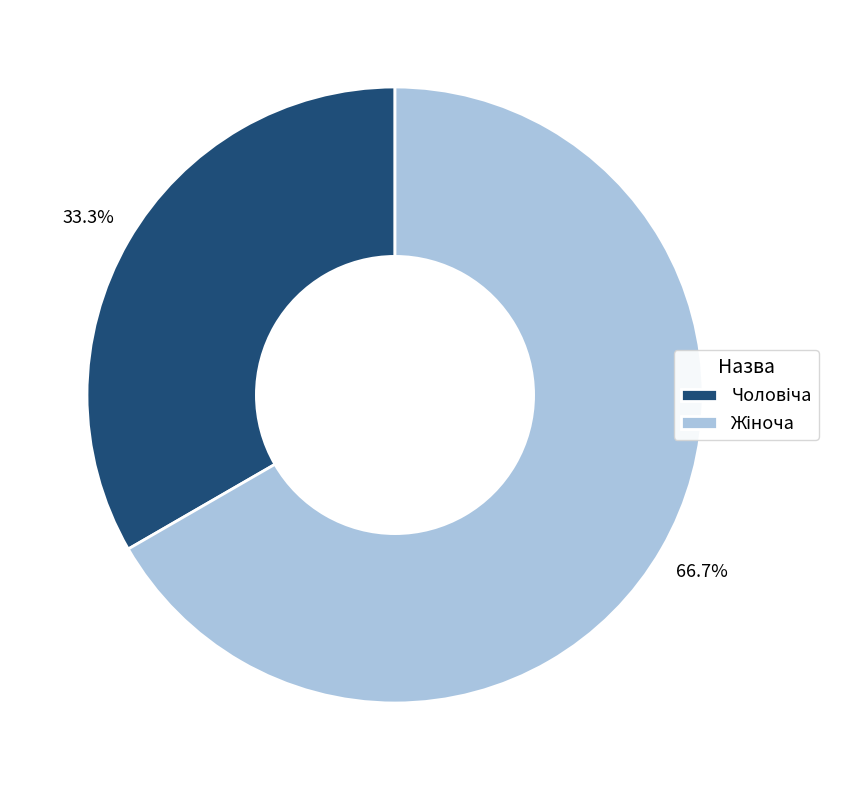

To the nearest percent, what is the difference between the largest and smallest slice percentages?

33%